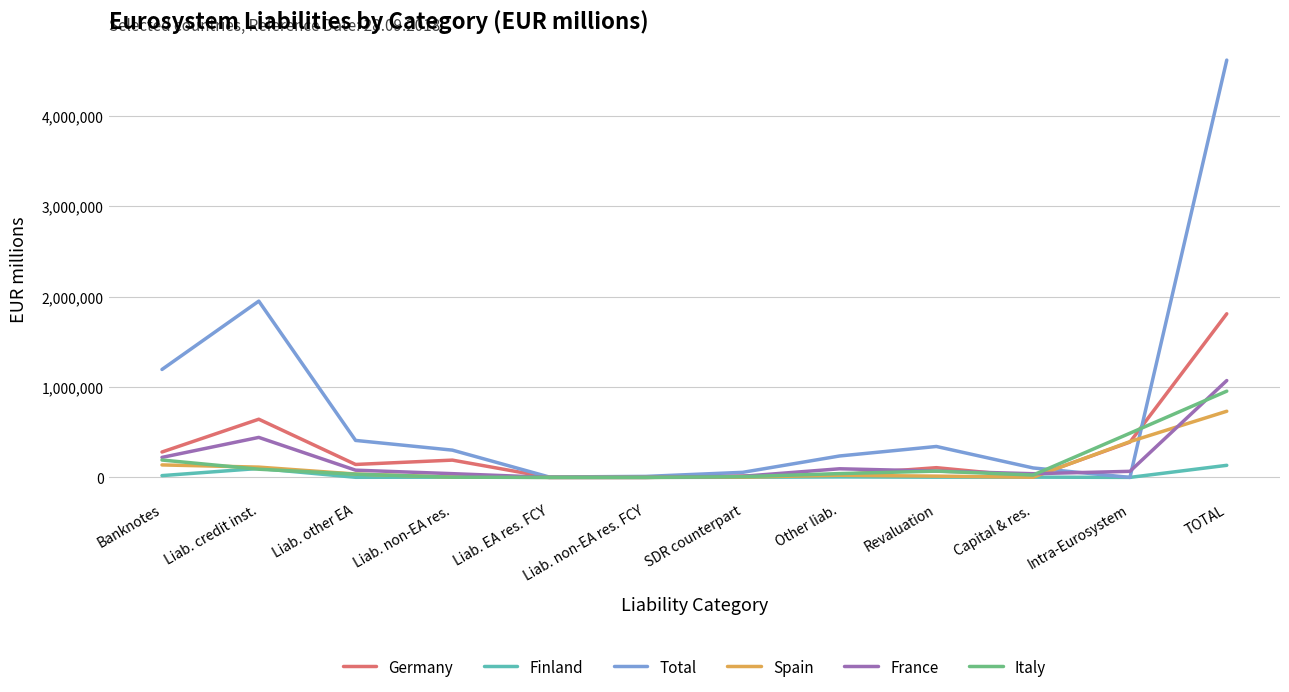

The Total series shows 8286015 at TOTAL. True or false?

False